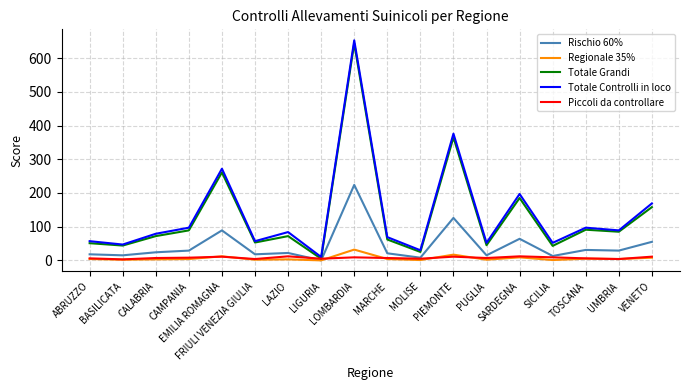

What is the highest value of the Totale Grandi series?

644